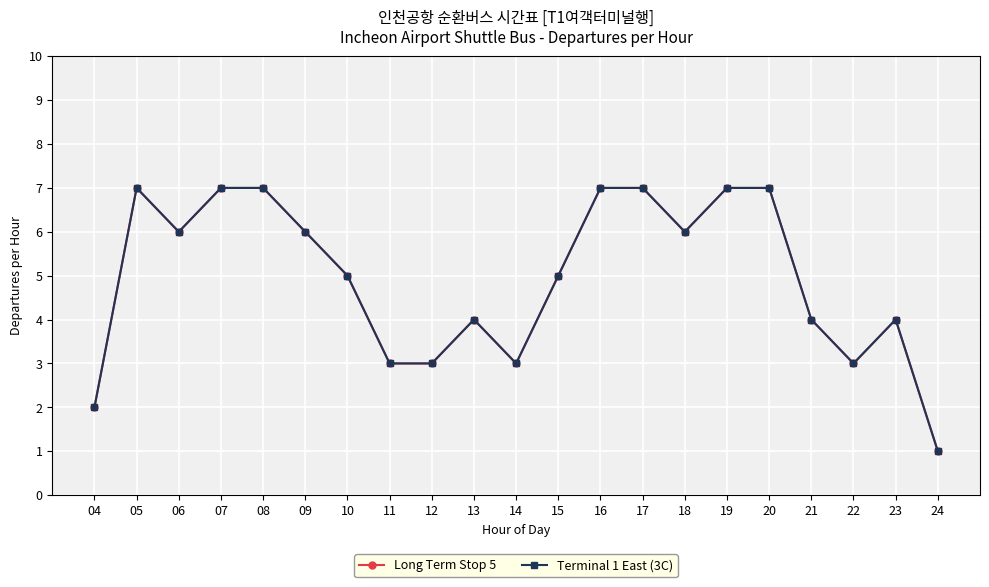

Which label corresponds to the largest value in the chart?

05